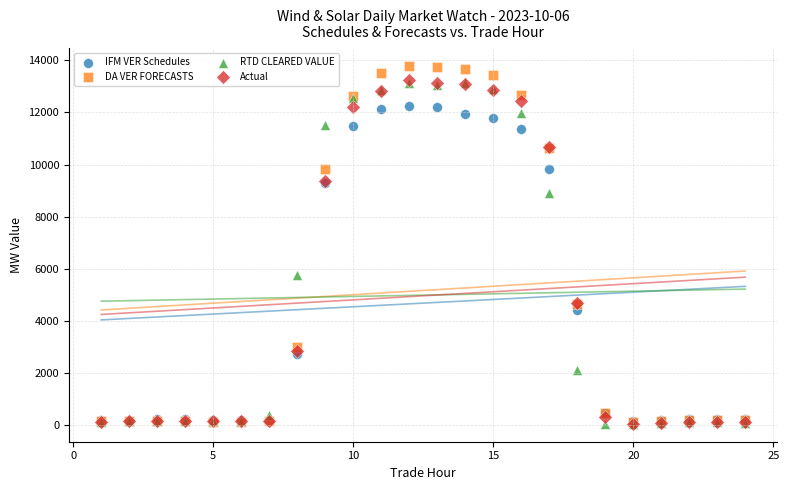

Which series has the widest spread of Y values?

DA VER FORECASTS